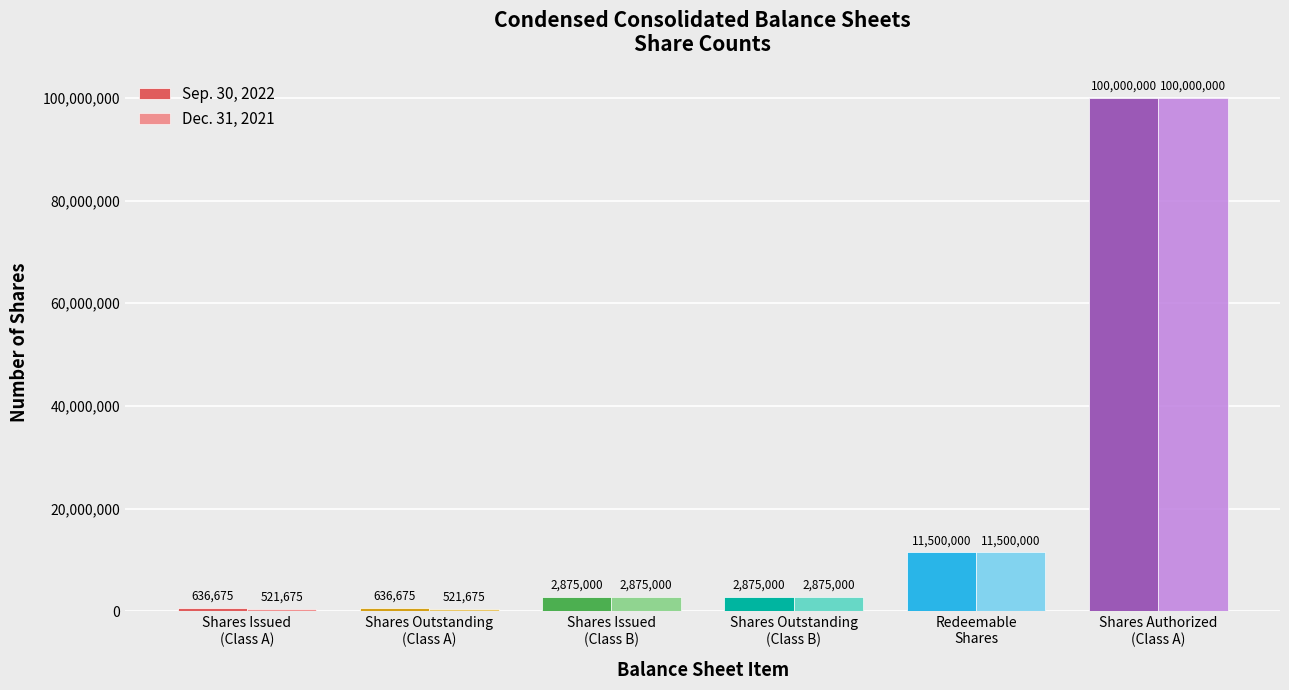

List the series in order of their overall mean, highest first.

Sep. 30, 2022, Dec. 31, 2021